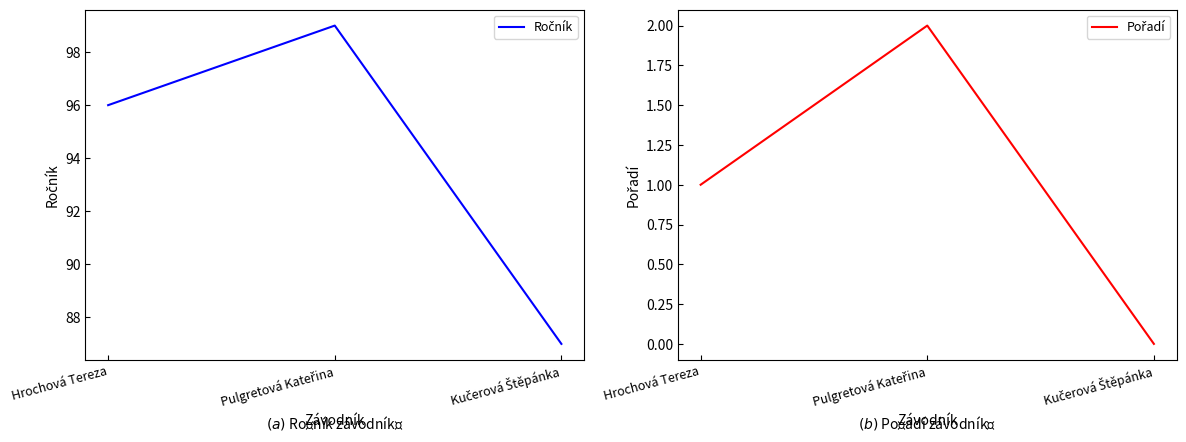

At which label does Ročník first exceed 96?

Pulgretová Kateřina